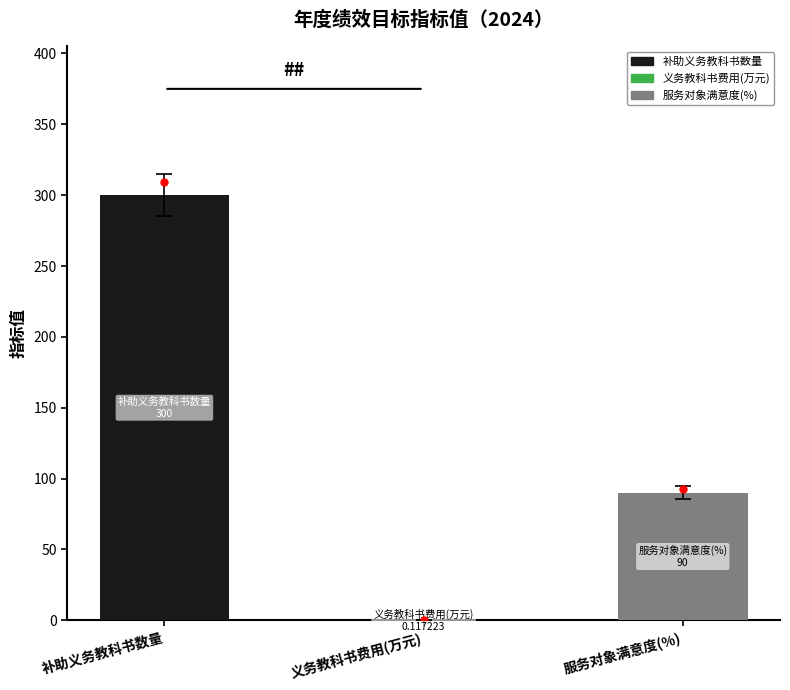

Rank the categories by value from highest to lowest.

补助义务教科书数量, 服务对象满意度(%), 义务教科书费用(万元)